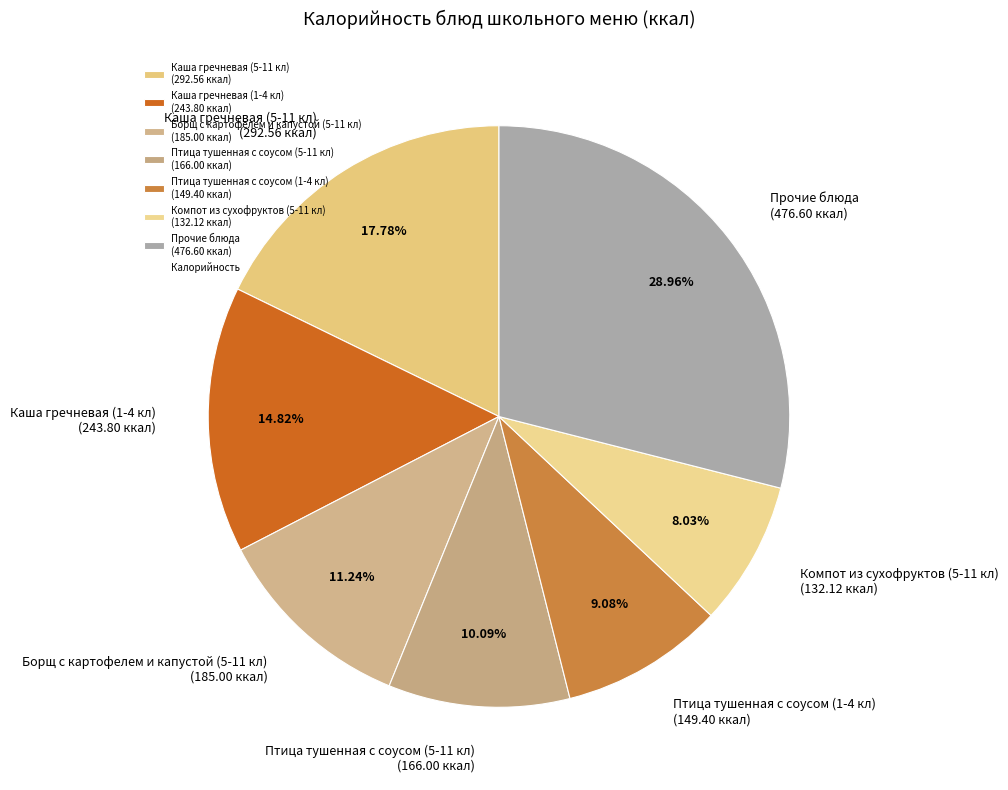

Is the sum of Борщ с картофелем и капустой (5-11 кл) (185.00 ккал) and Каша гречневая (1-4 кл) (243.80 ккал) greater than half?

No